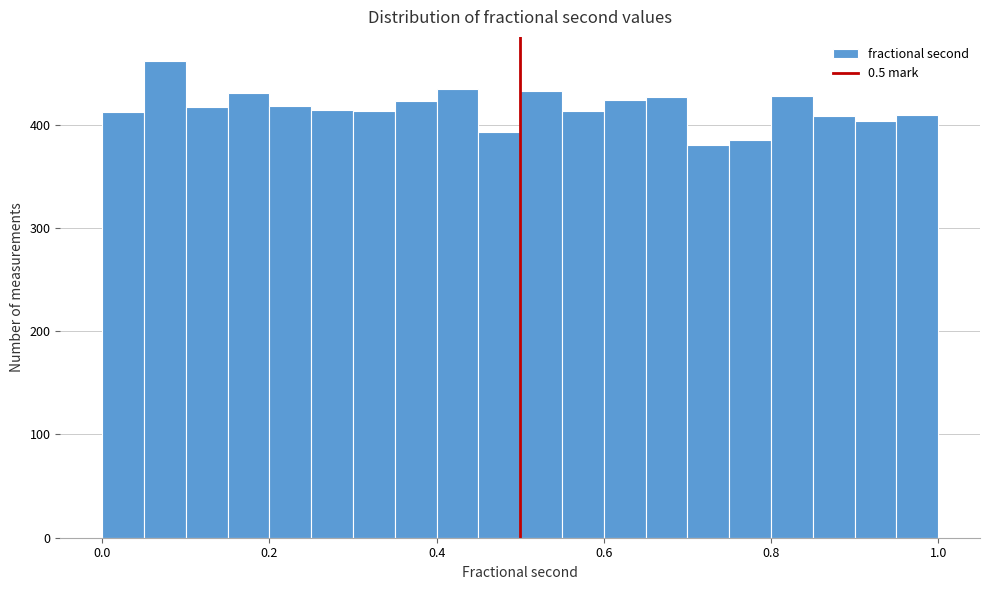

Around what value on the x-axis is the tallest bar? Give the approximate position of its centre, as read against the axis.

0.08